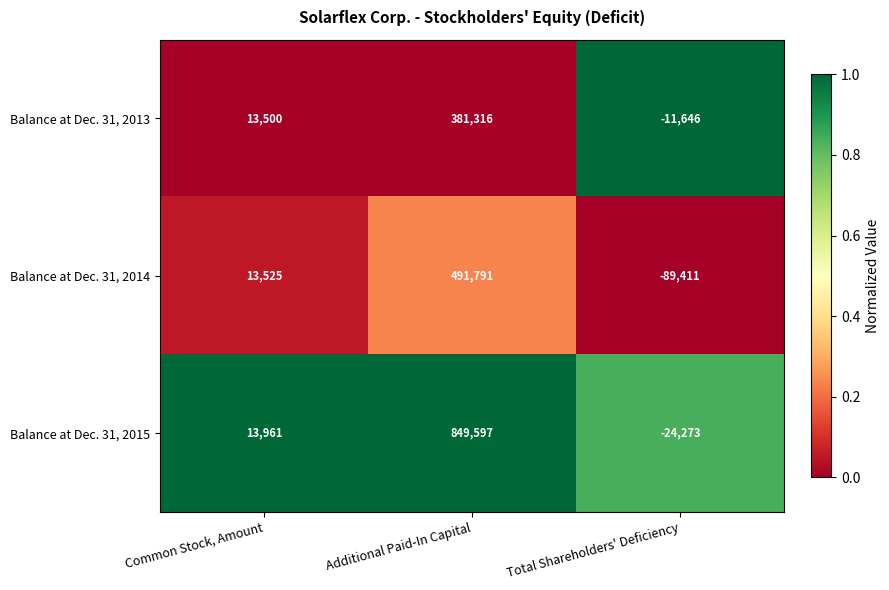

Which category has the lowest value in the Balance at Dec. 31, 2013 series?

Total Shareholders' Deficiency